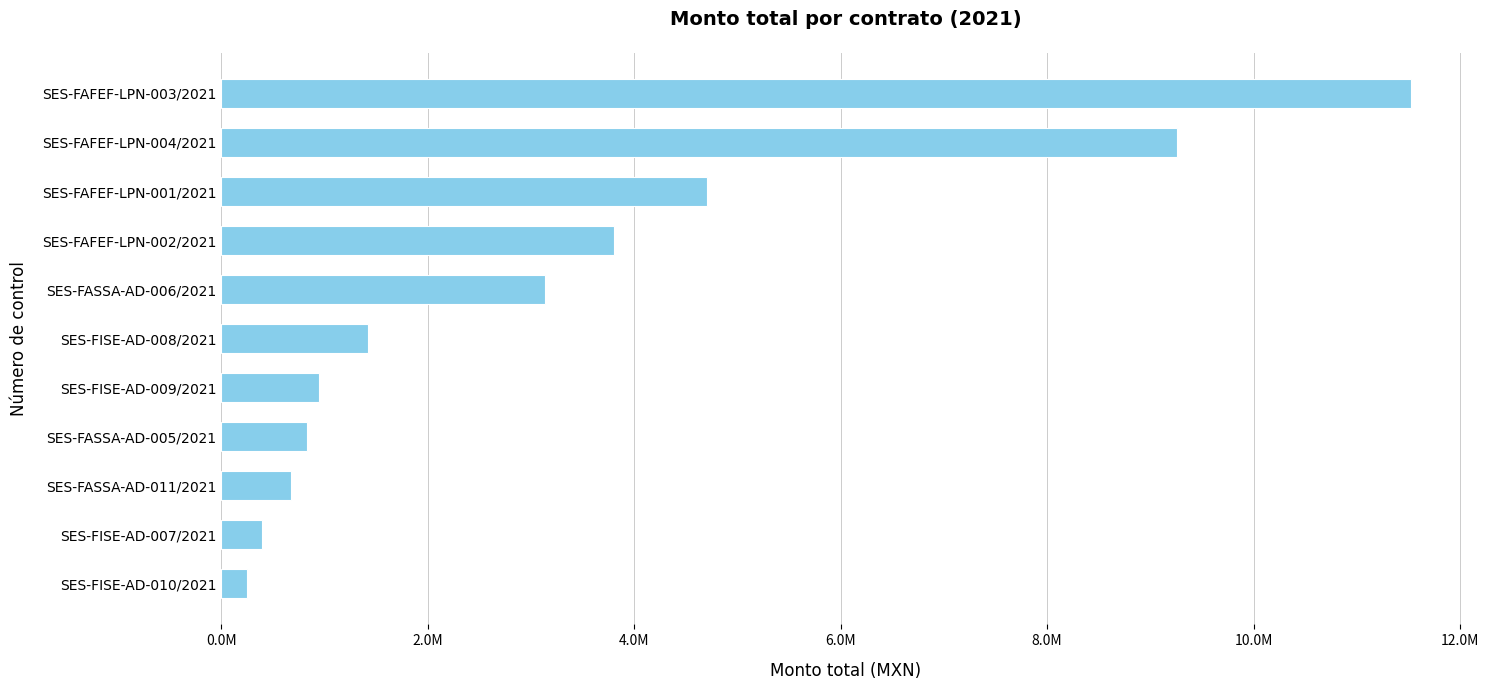

Are the bars horizontal?

Yes